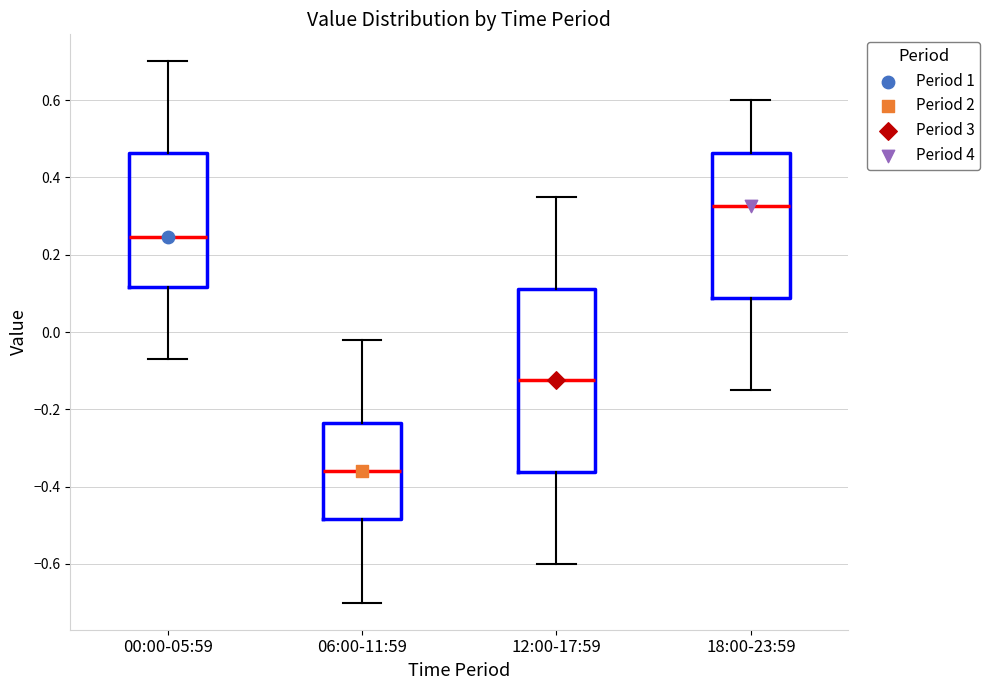

Where does the median line of the box for 12:00-17:59 sit on the y-axis? The values are not printed on the chart, so give them approximately, as read against the axis.

-0.12